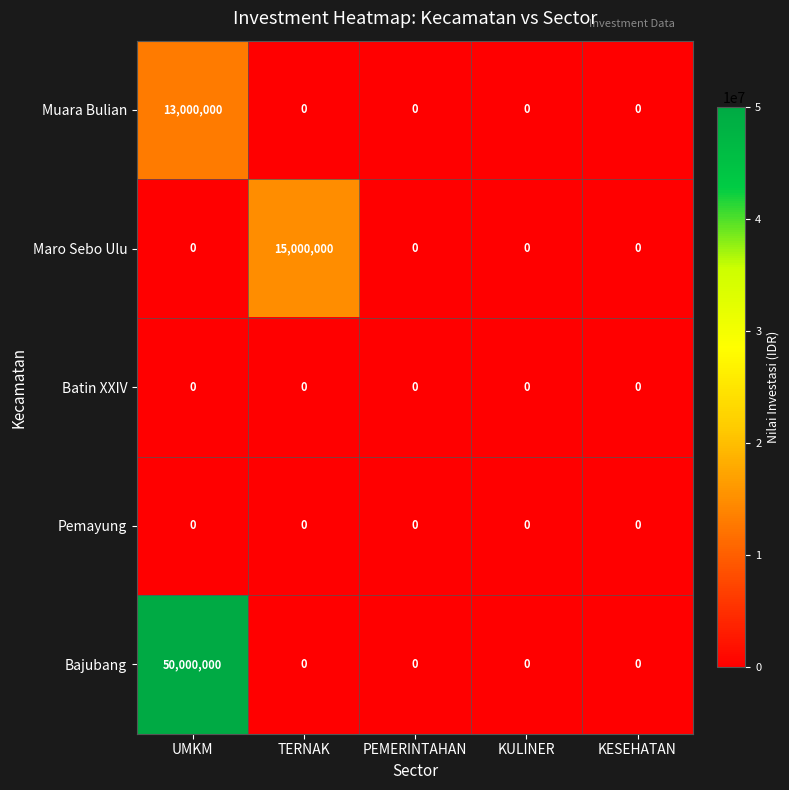

How many categories are shown in the chart?

5